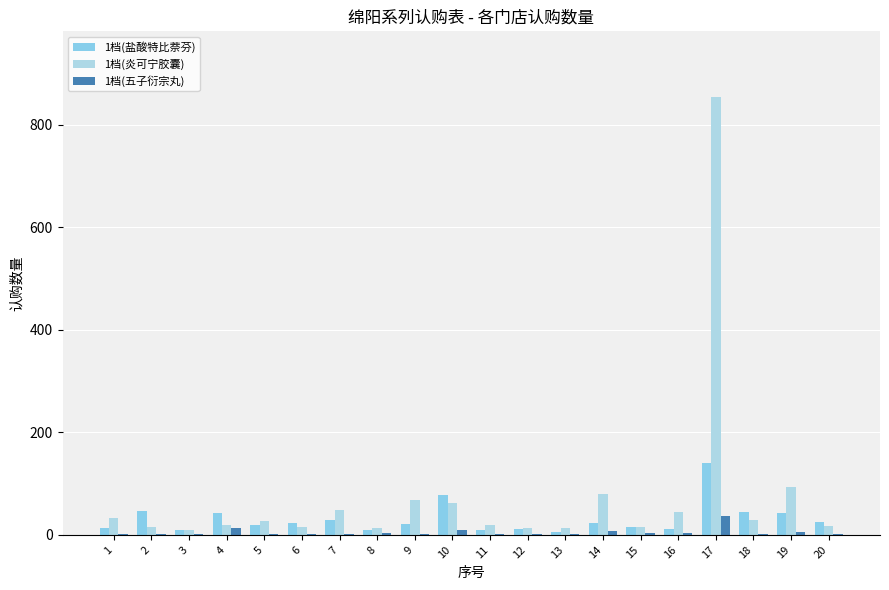

Which label corresponds to the largest value in the chart?

17